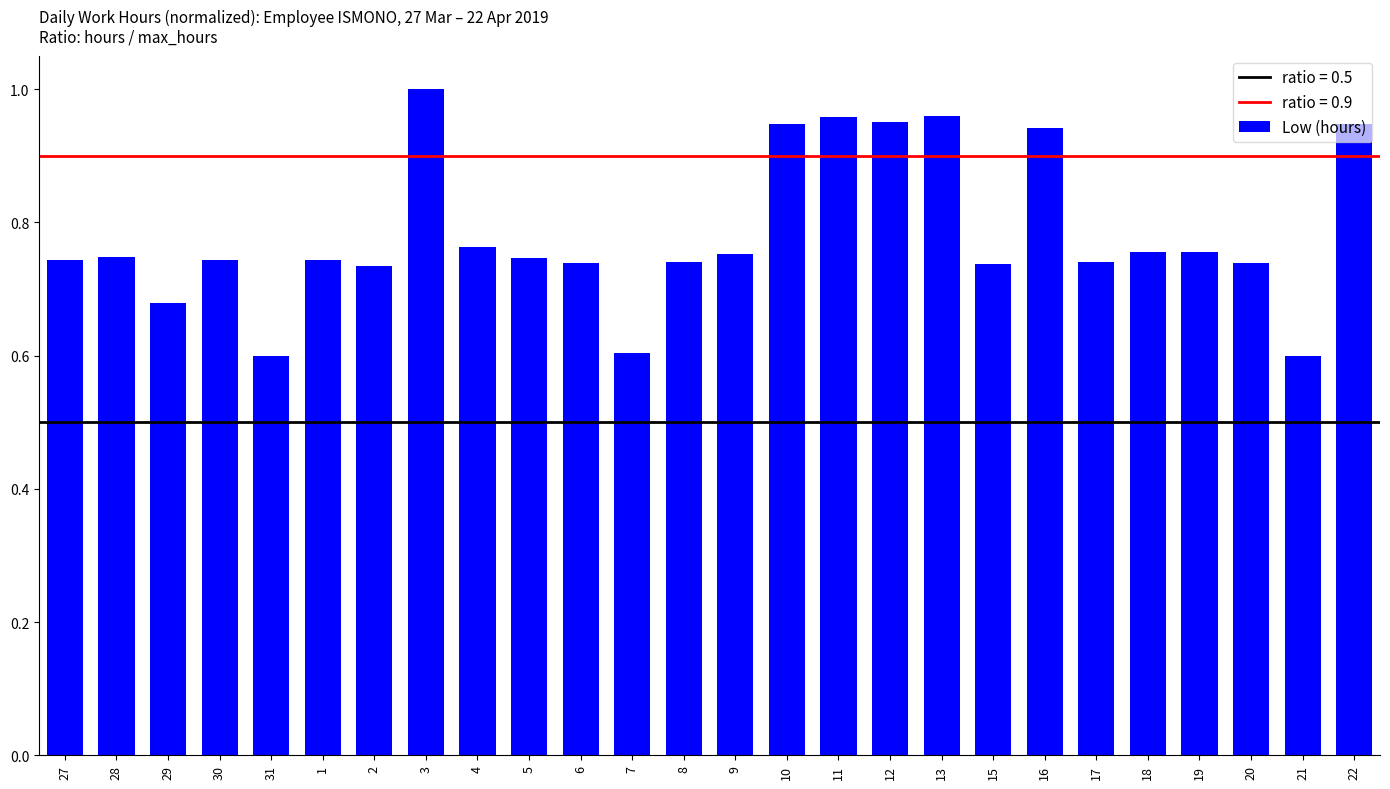

How many categories are shown in the chart?

26